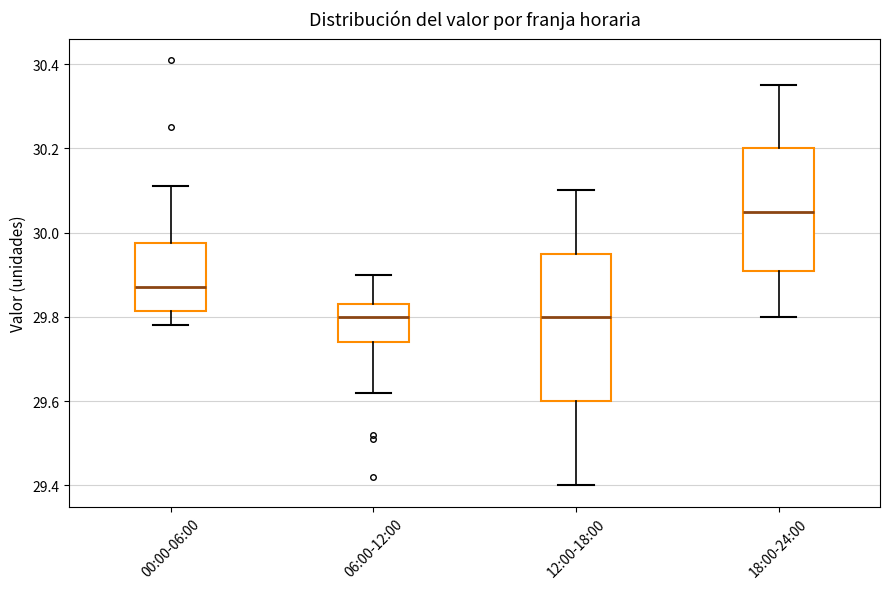

Where does the median line of the box for 06:00-12:00 sit on the y-axis? The values are not printed on the chart, so give them approximately, as read against the axis.

29.80